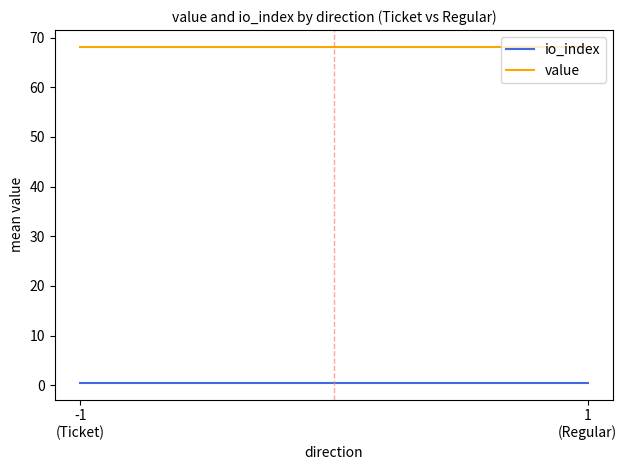

True or false: value has a value of 68.1 at 1
(Regular).

True